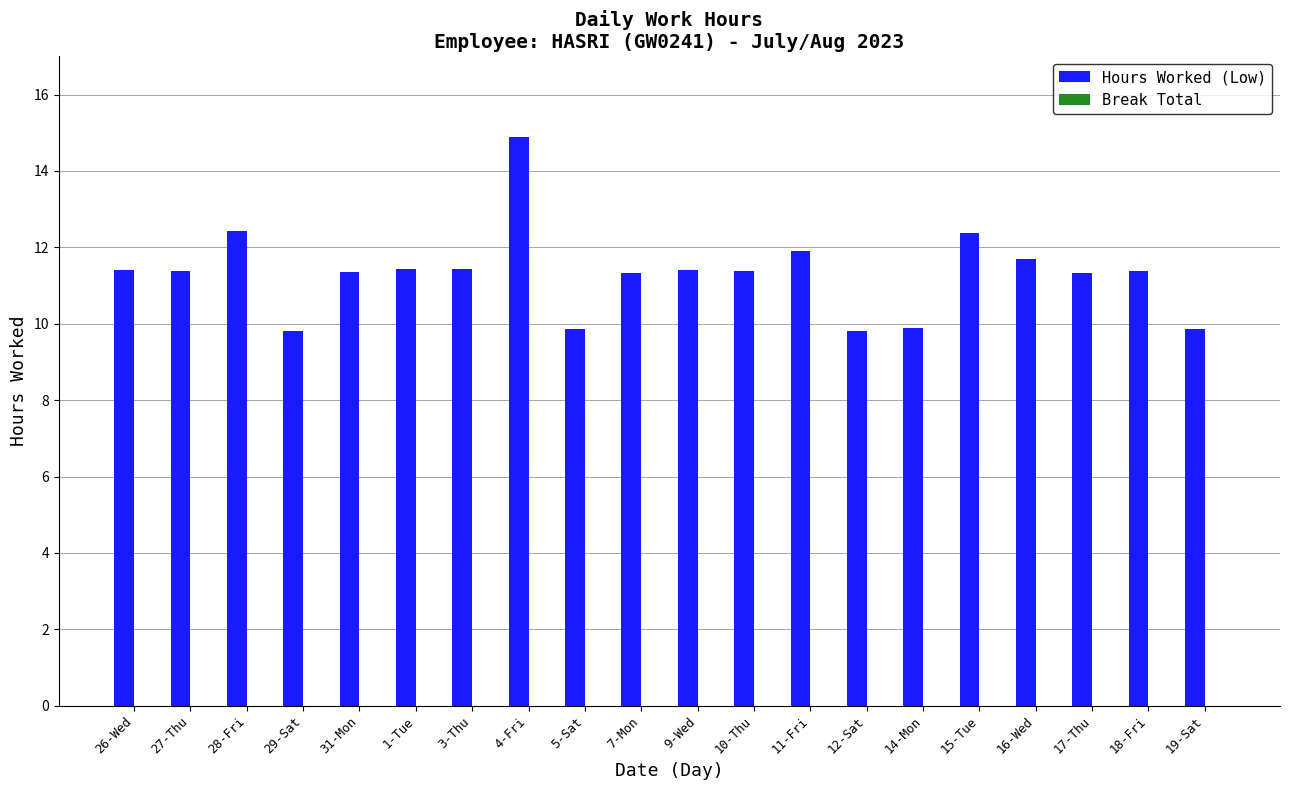

Which label corresponds to the largest value in the chart?

4-Fri